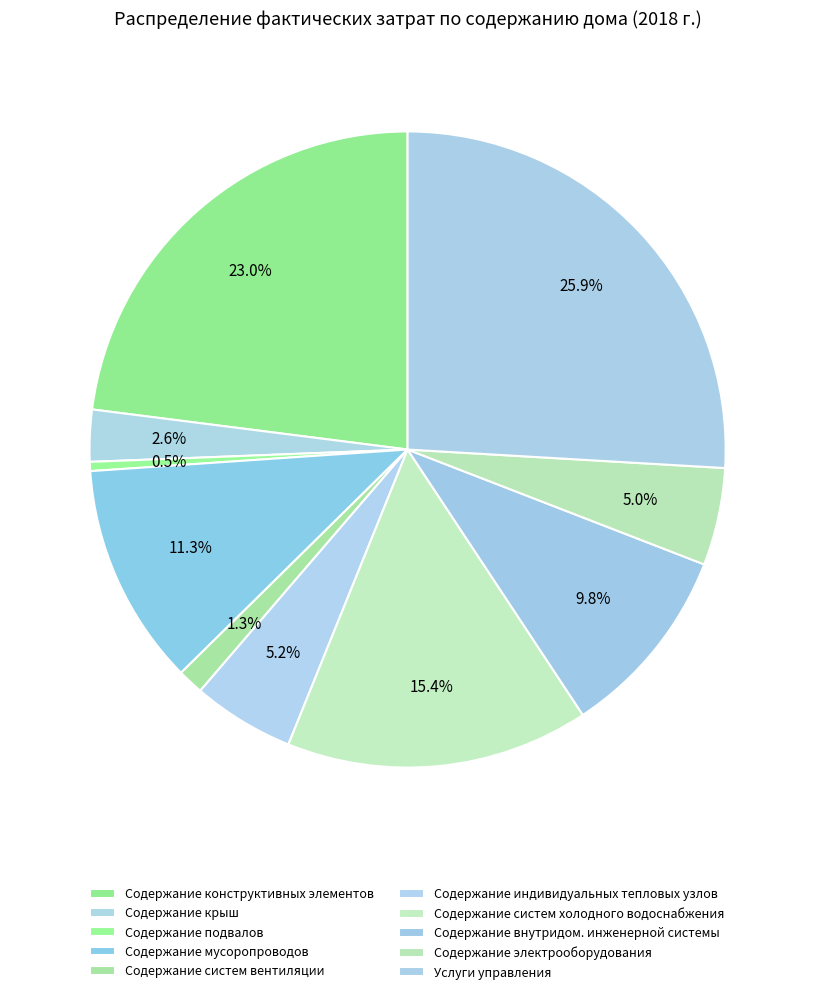

To the nearest percent, what percentage of the pie is Содержание систем холодного водоснабжения?

15%